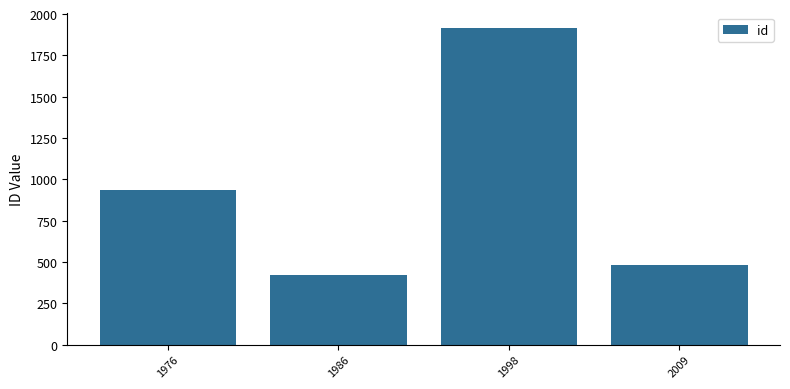

How many data points does each series have?

4